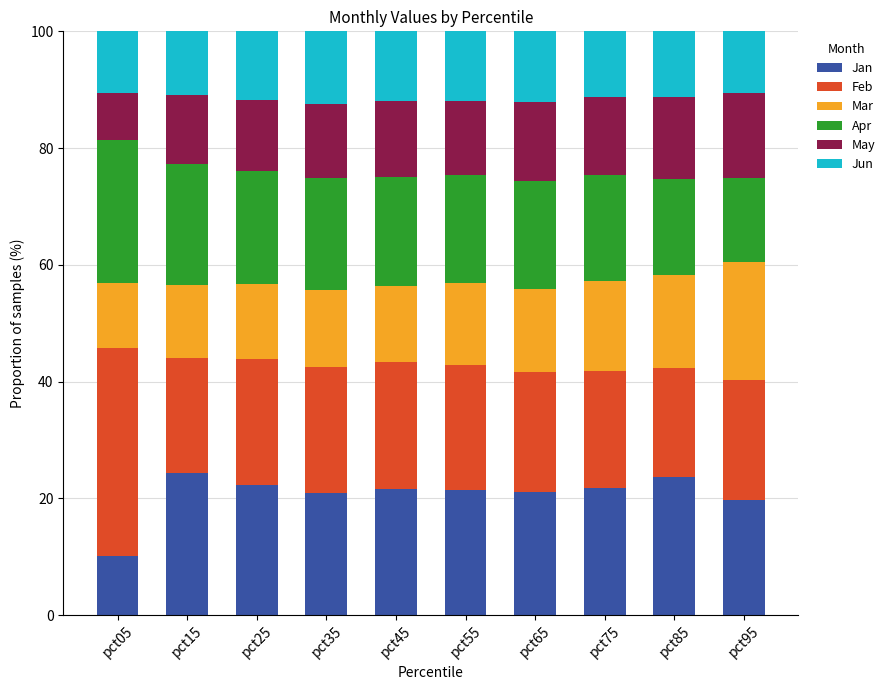

What is the total value across all series at pct75?

100.0